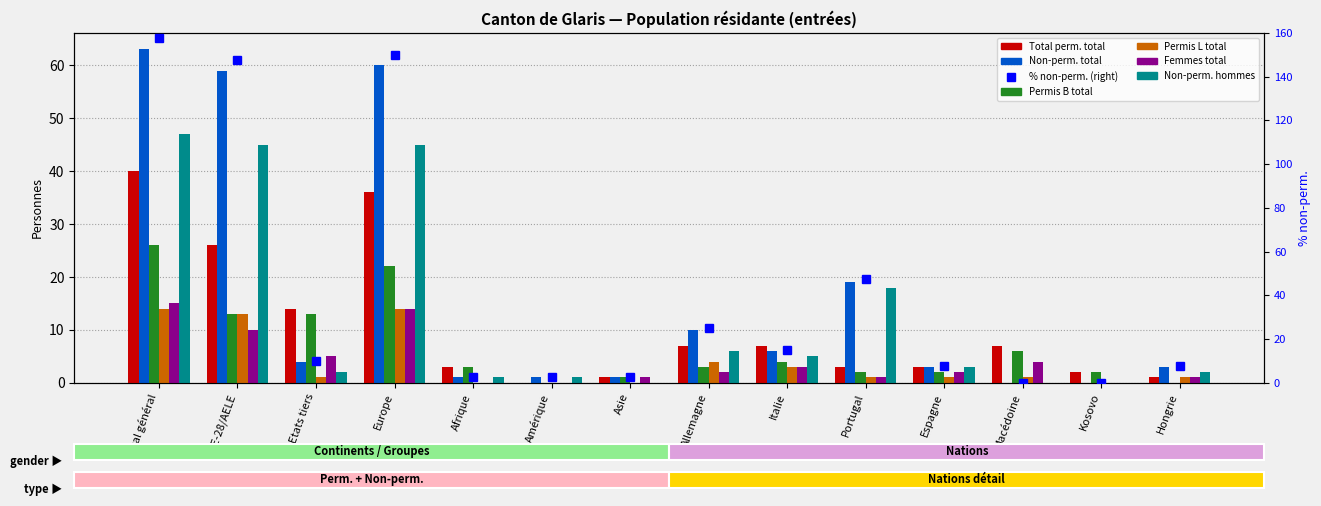

What is the label of the 1st bar from the right?

Hongrie